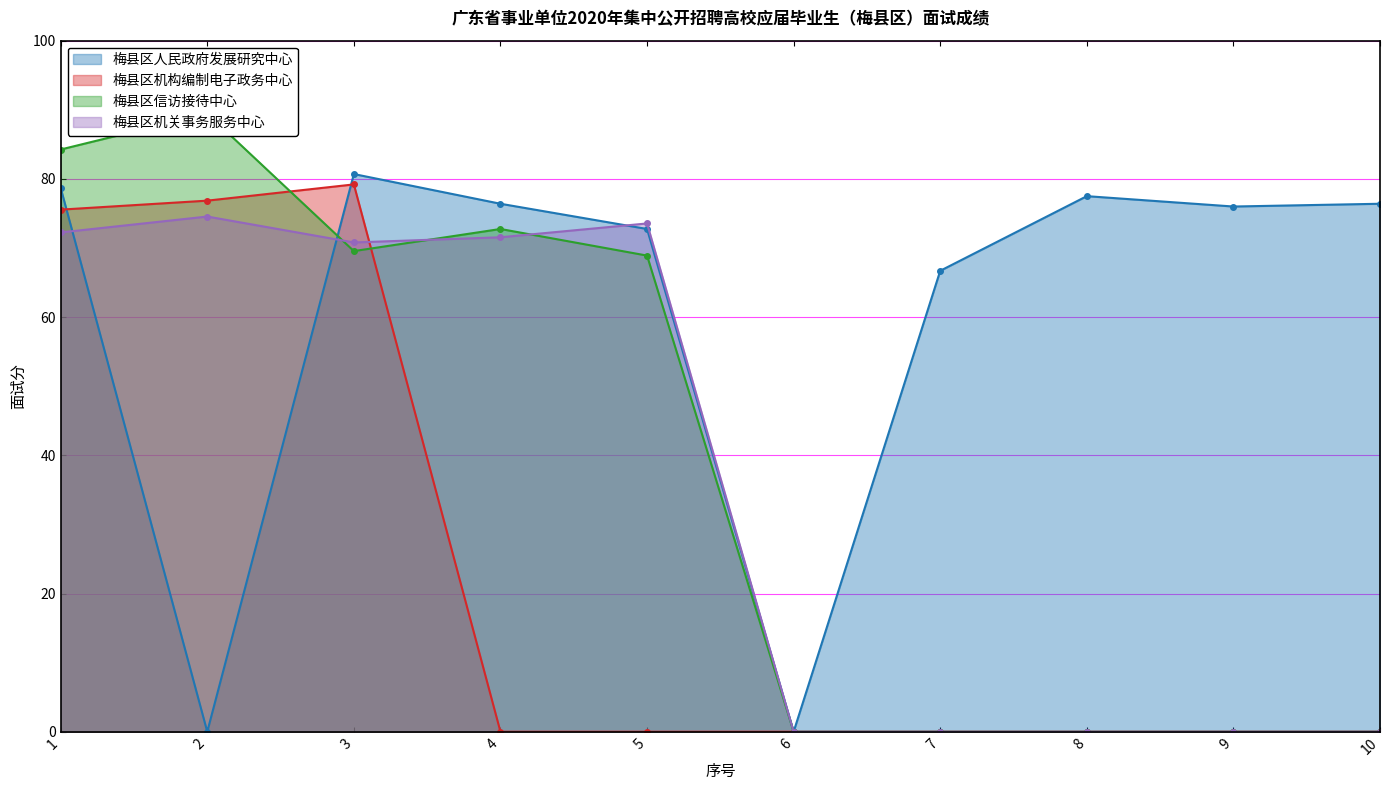

List the labels in order of 梅县区机关事务服务中心 value, largest first.

2, 5, 1, 4, 3, 6, 7, 8, 9, 10